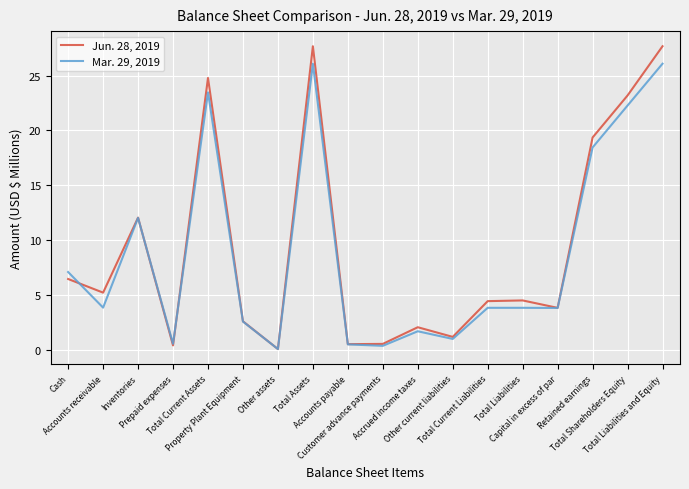

Which series has the widest spread of values?

Jun. 28, 2019